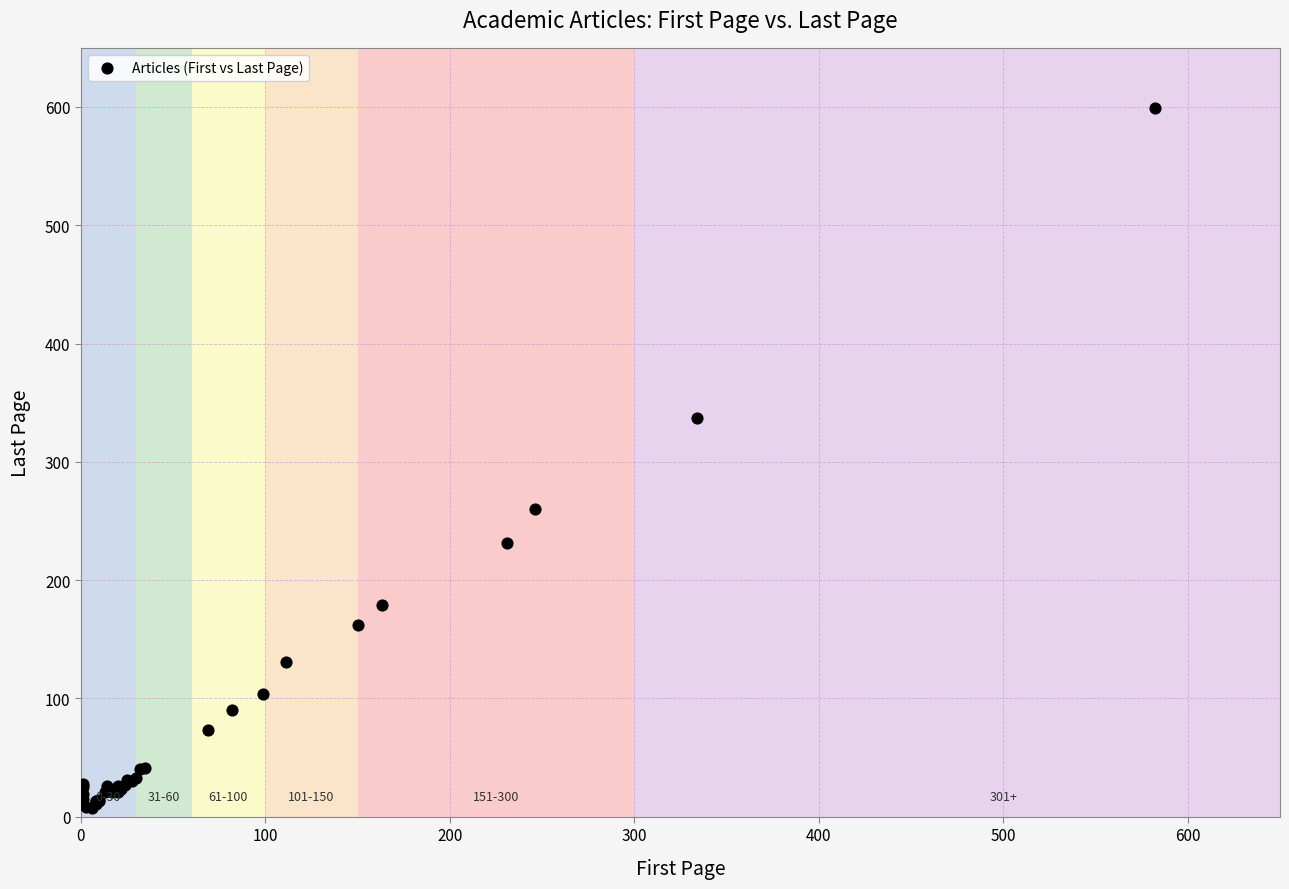

What Y value in the scatter plot is closest to 303?

337